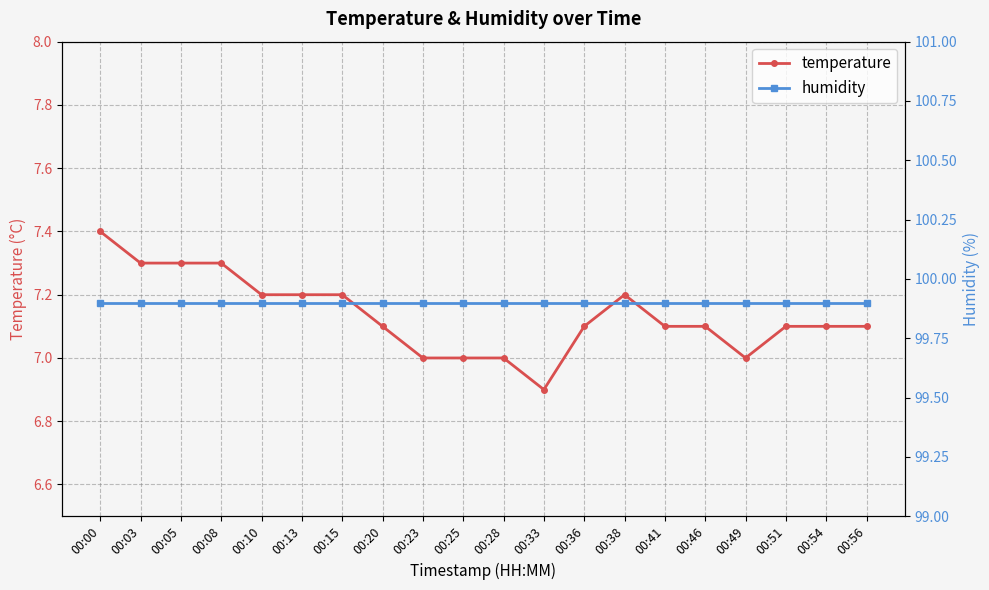

At how many categories does at least one series exceed 10?

20